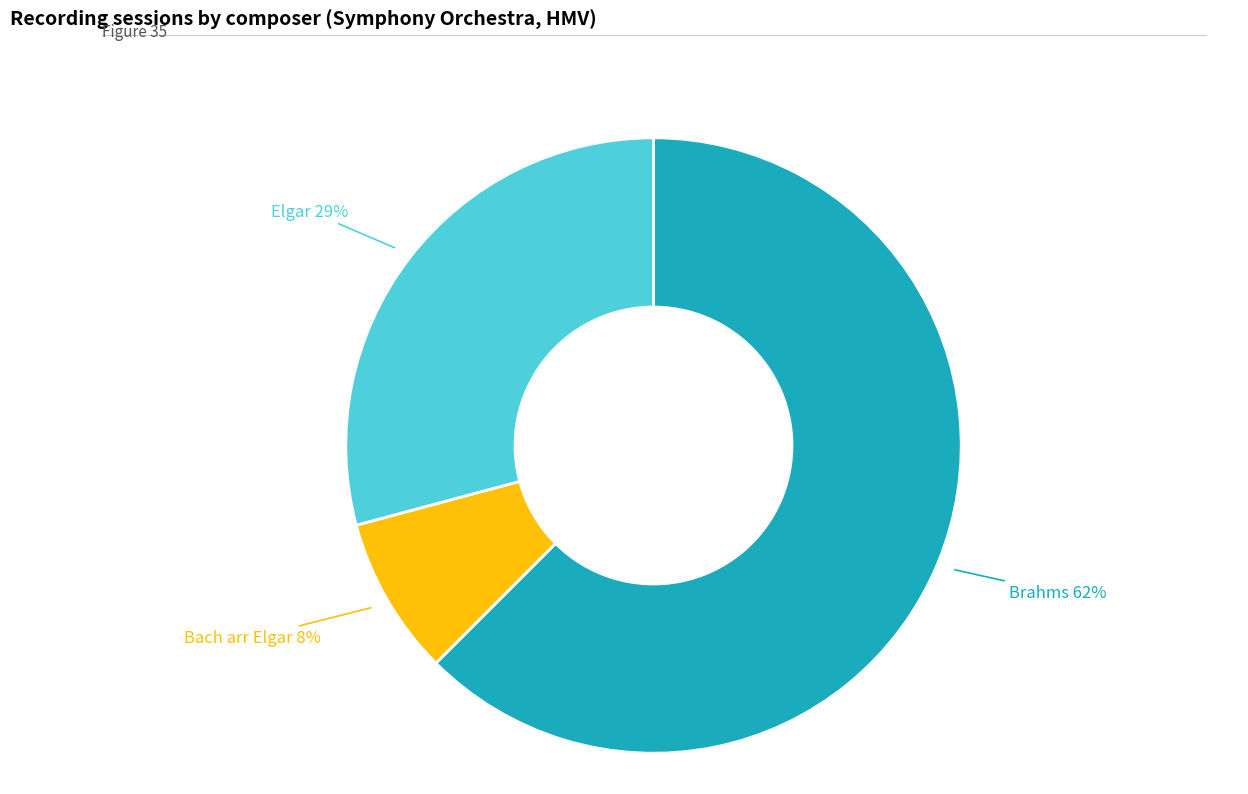

To the nearest percent, what is the average slice percentage?

33%